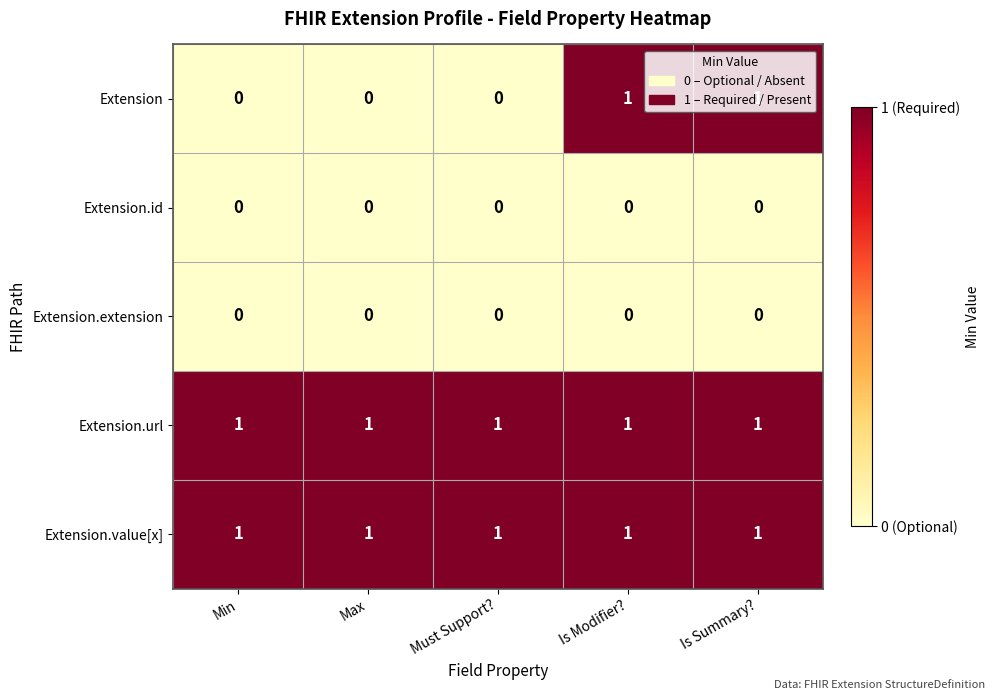

Between Max and Is Modifier?, which series saw the biggest shift?

Extension